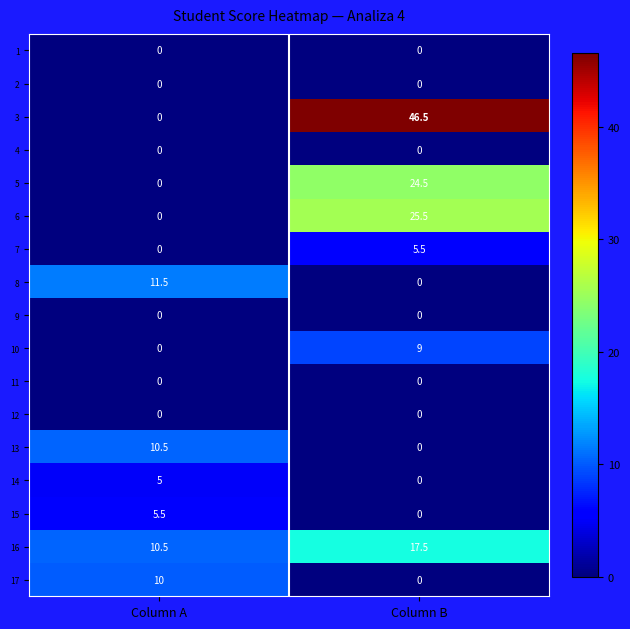

Rank the categories by 13 value from lowest to highest.

Column B, Column A